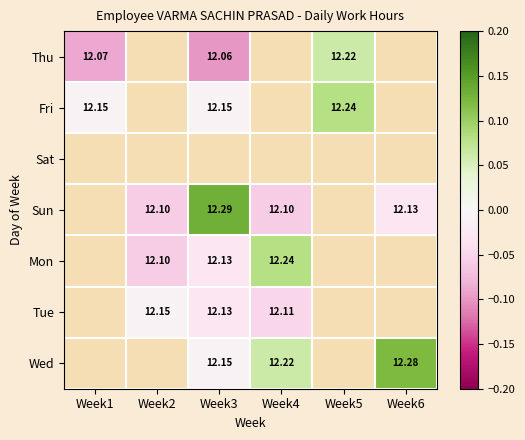

Count the number of data series in this chart.

7